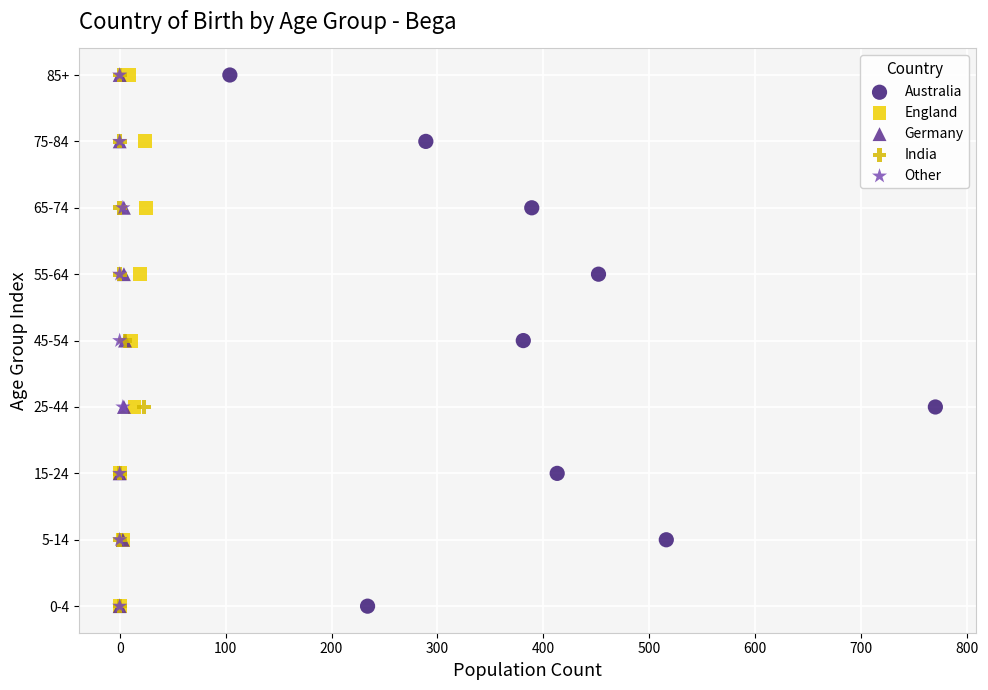

What are all the series names shown in the legend?

Australia, England, Germany, India, Other